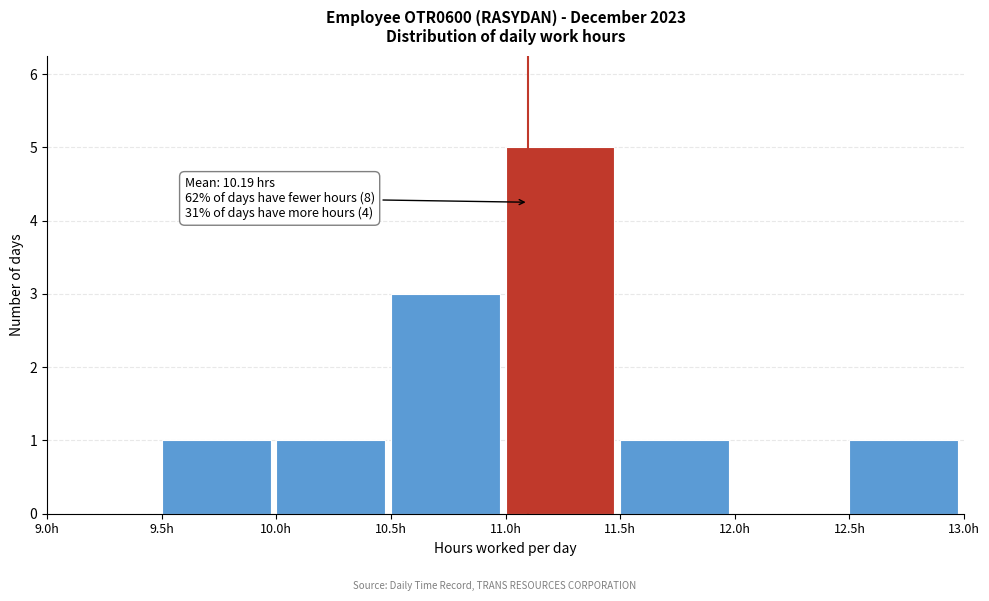

Over which range of the x-axis is the bar tallest?

11.0 to 11.5